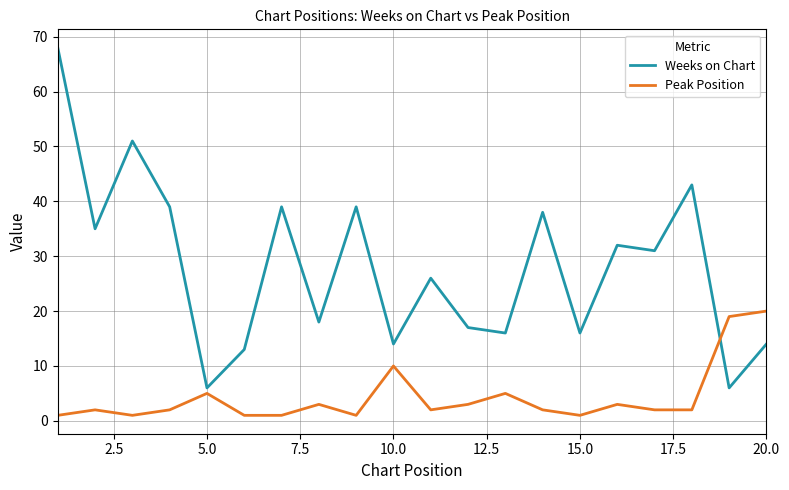

List the series in order of their overall mean, lowest first.

Peak Position, Weeks on Chart